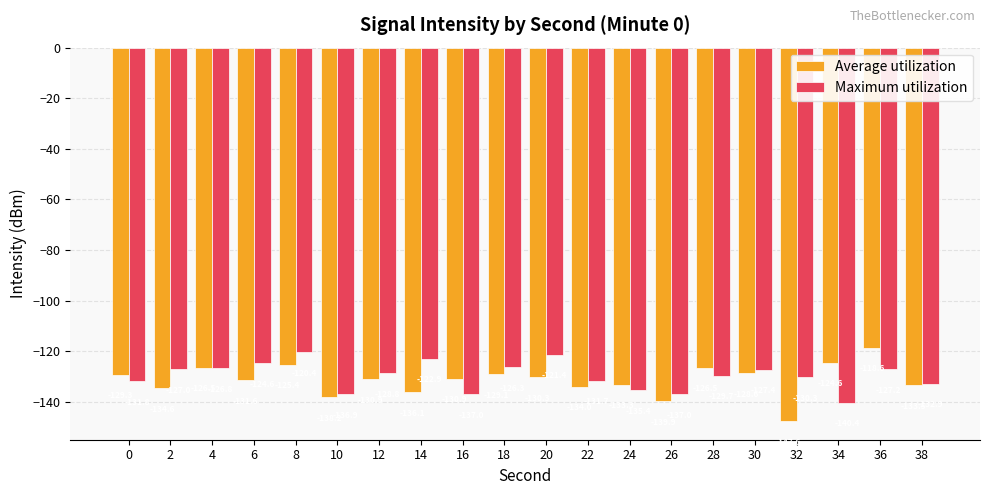

What is the sum of the Average utilization values at 36 and 2?

-253.3